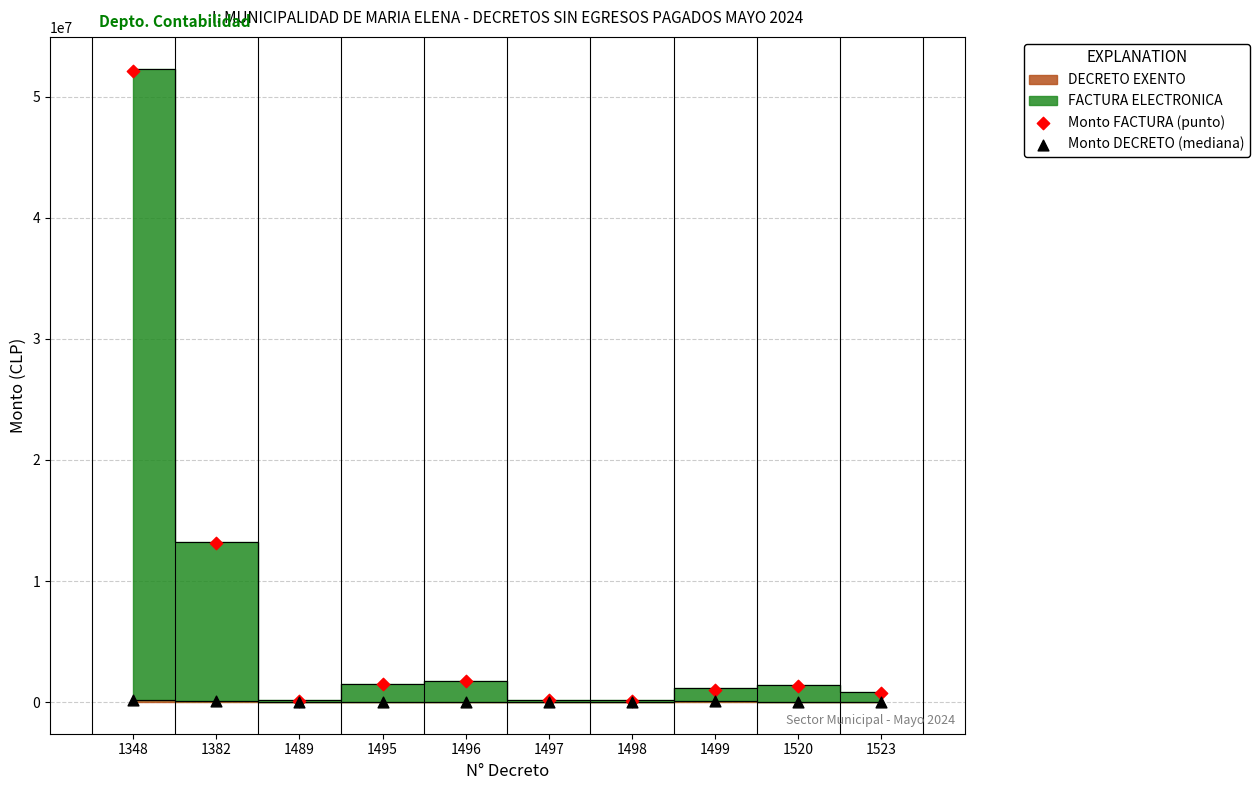

Which series reaches the maximum Y coordinate?

Monto FACTURA (punto)